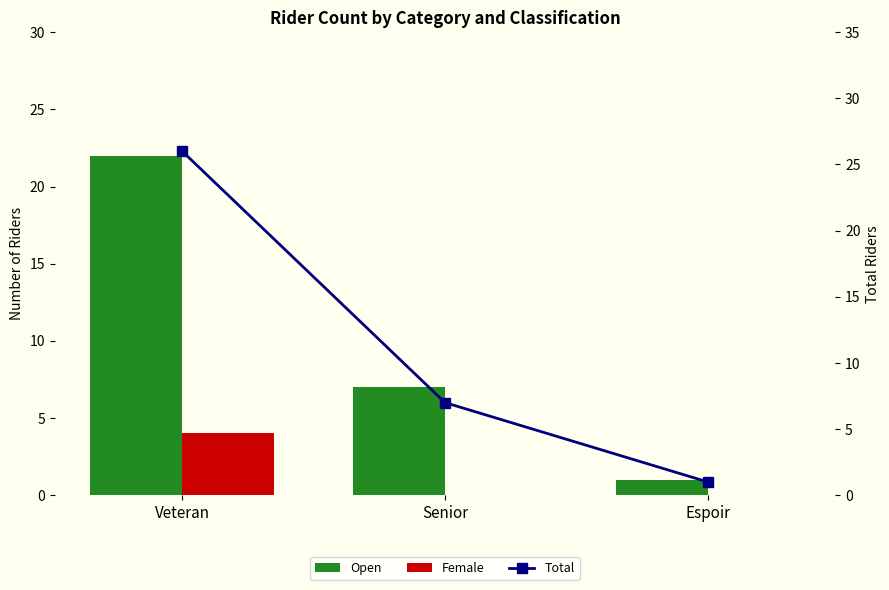

What is the label of the 2nd bar from the right?

Senior